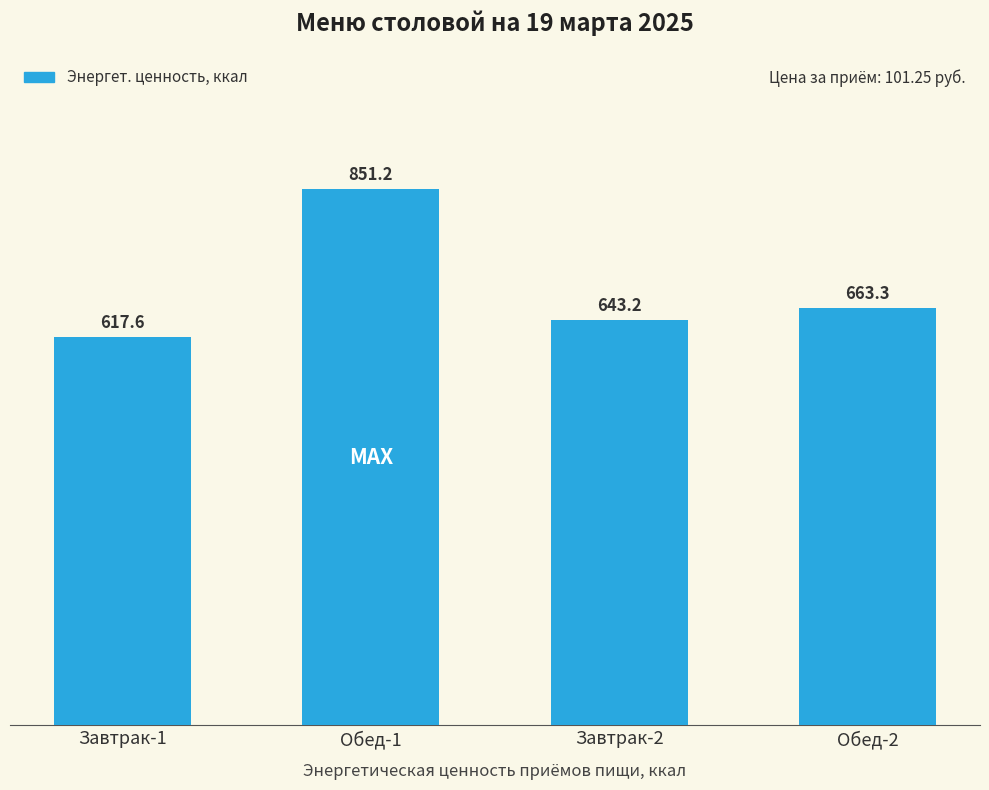

What position from the left is Обед-1?

2